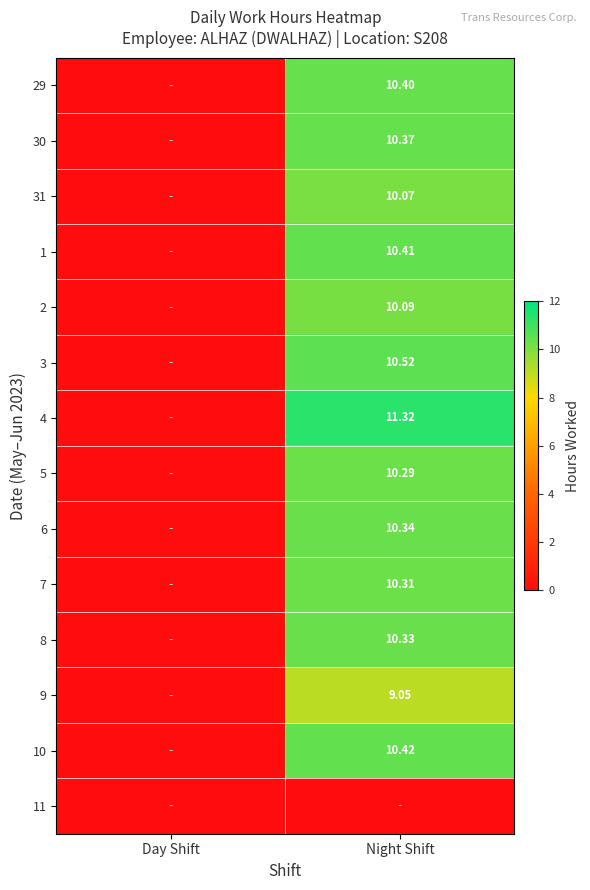

Is the value of 6 at Night Shift greater than the value of 3 at Night Shift?

No